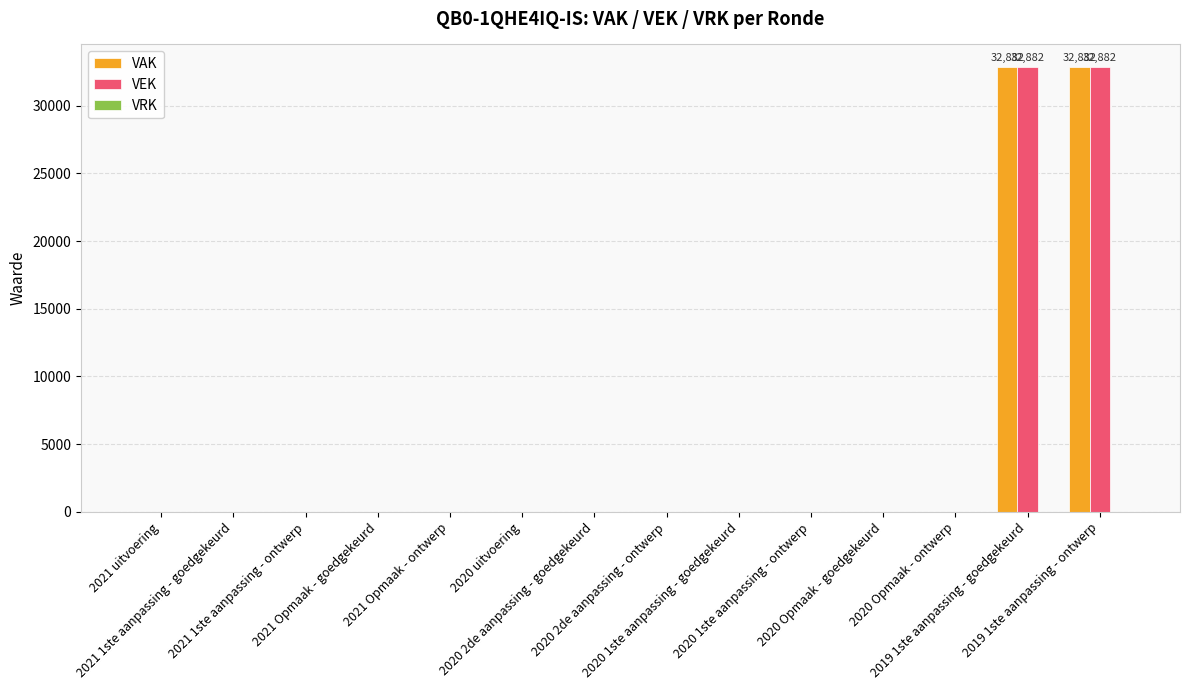

What is the highest value of the VEK series?

32882